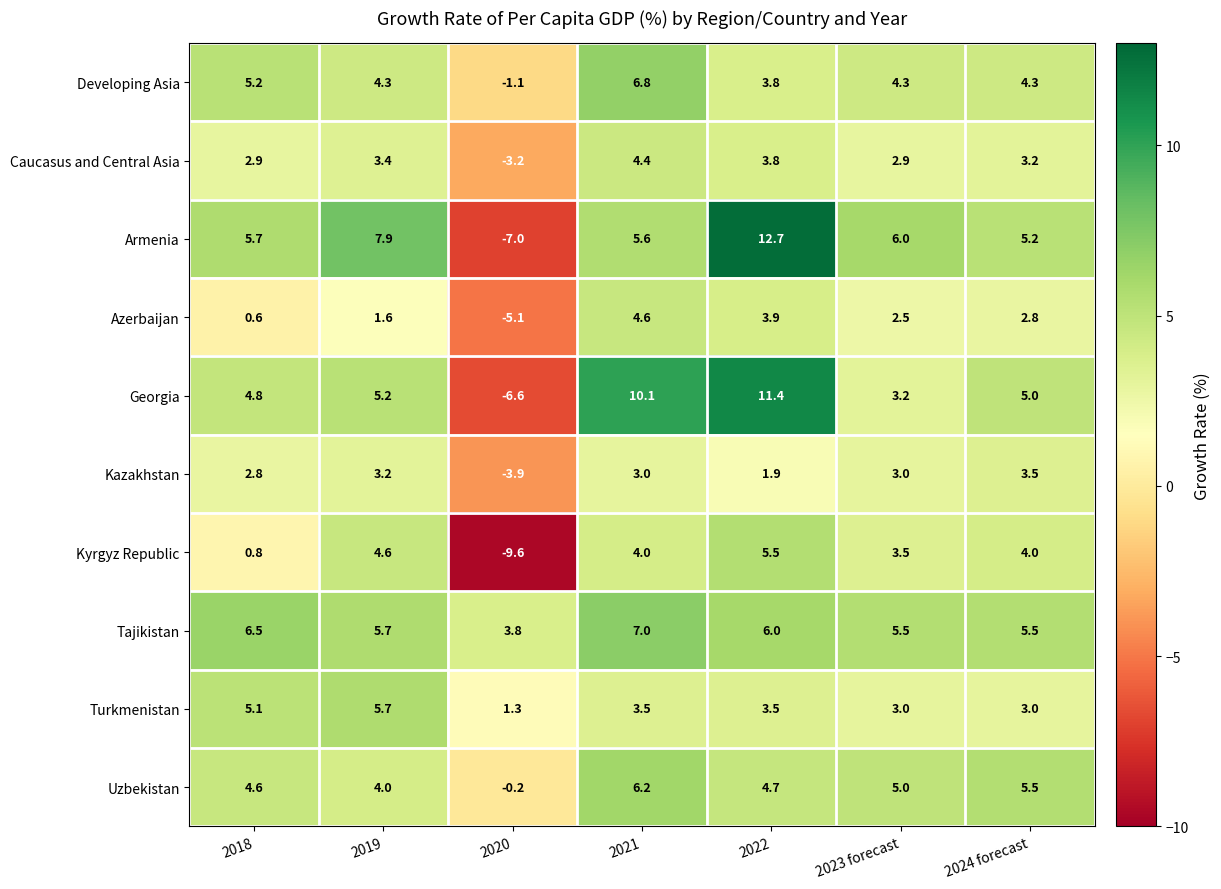

Which category has the lowest value across all series?

2020